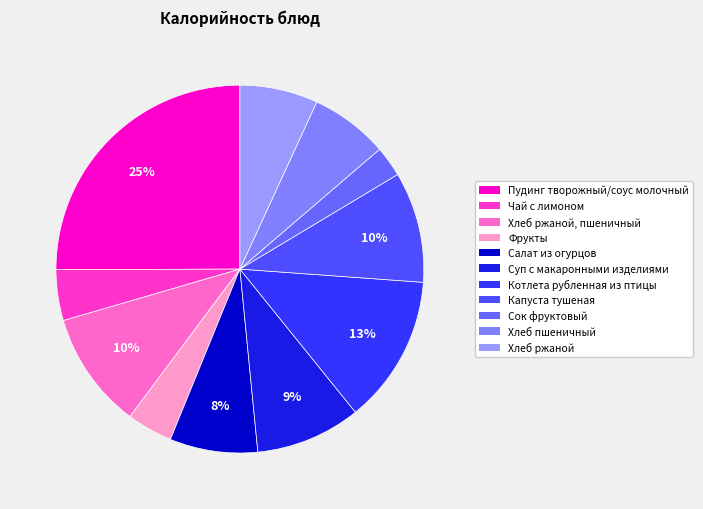

To the nearest percent, what is the difference between the largest and smallest slice percentages?

22%